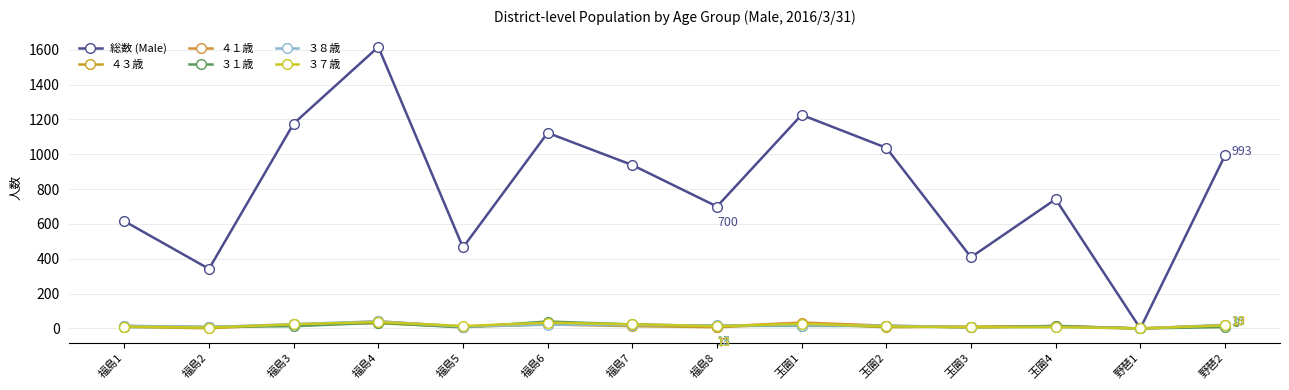

The ３１歳 series shows 14 at 玉圇4. True or false?

True